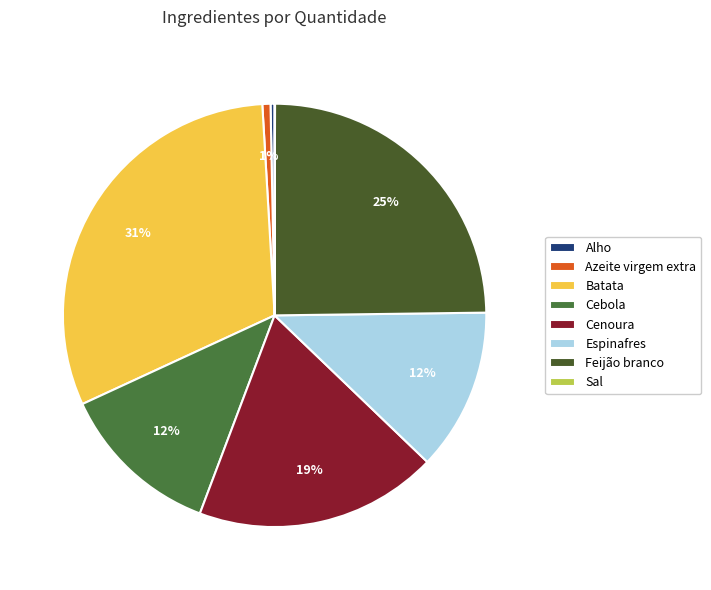

Rank the categories by value from highest to lowest.

Batata, Feijão branco, Cenoura, Cebola, Espinafres, Azeite virgem extra, Alho, Sal